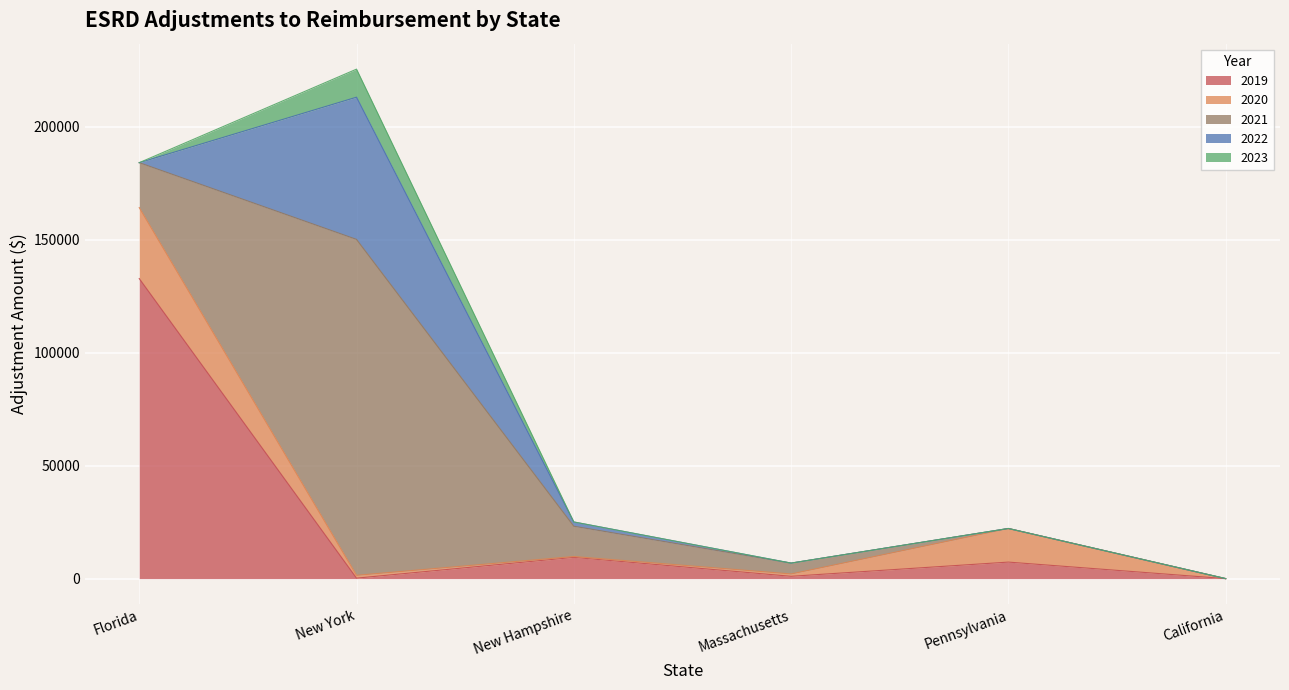

True or false: 2022 and 2023 cross at least once.

False